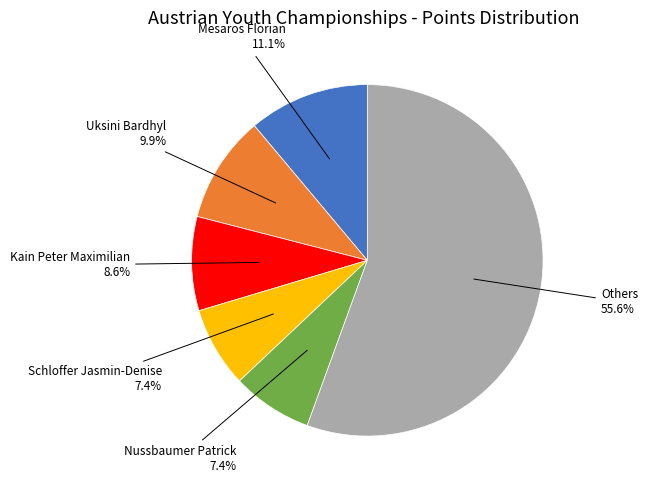

How many slices are in this pie chart?

6